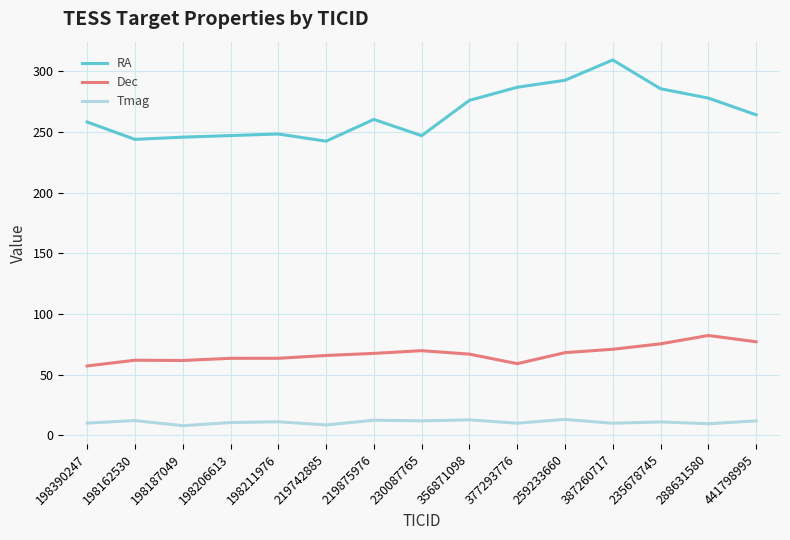

True or false: RA has more than 1 points higher than both neighbors.

True